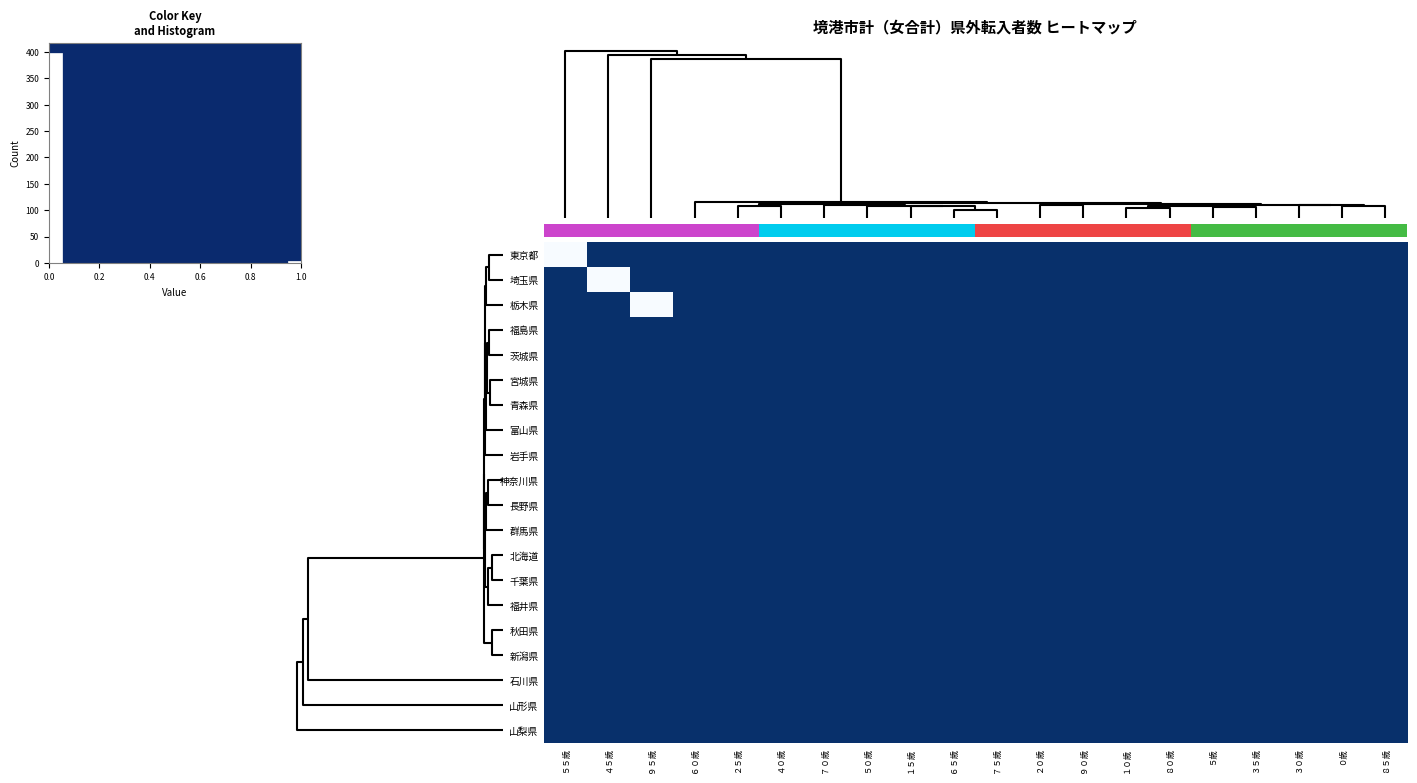

At how many categories does at least one series exceed 0?

3